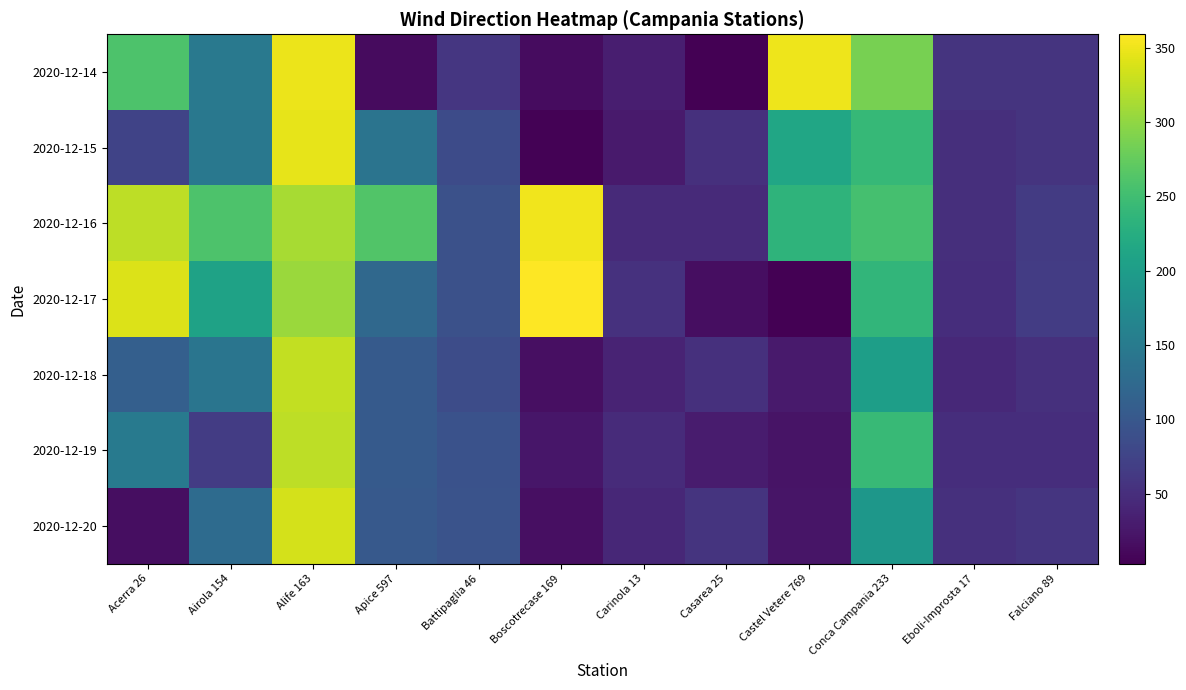

Between Battipaglia 46 and Boscotrecase 169, which is larger?

Battipaglia 46